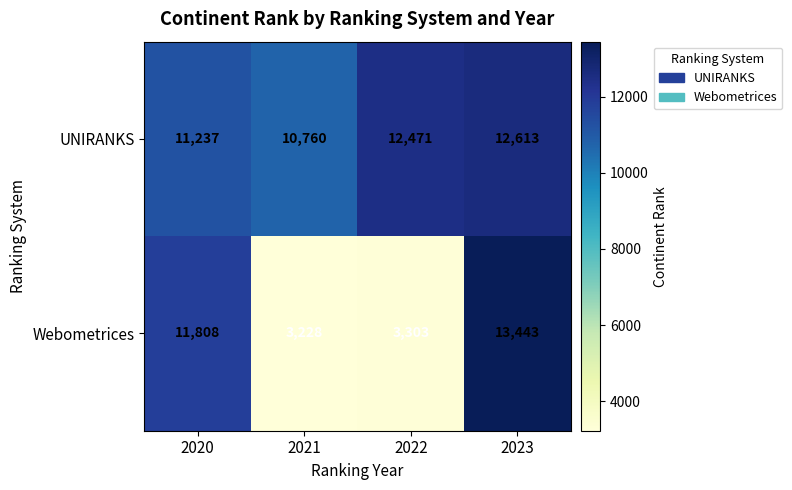

Read the UNIRANKS value at 2023.

12613